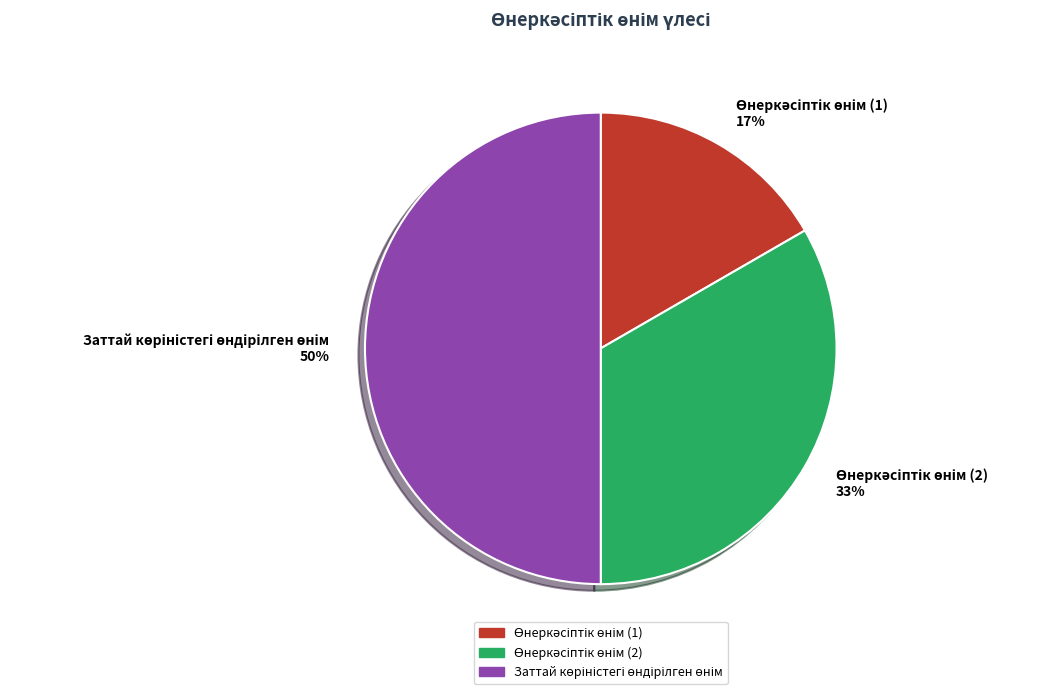

To the nearest percent, what is the average slice percentage?

33%